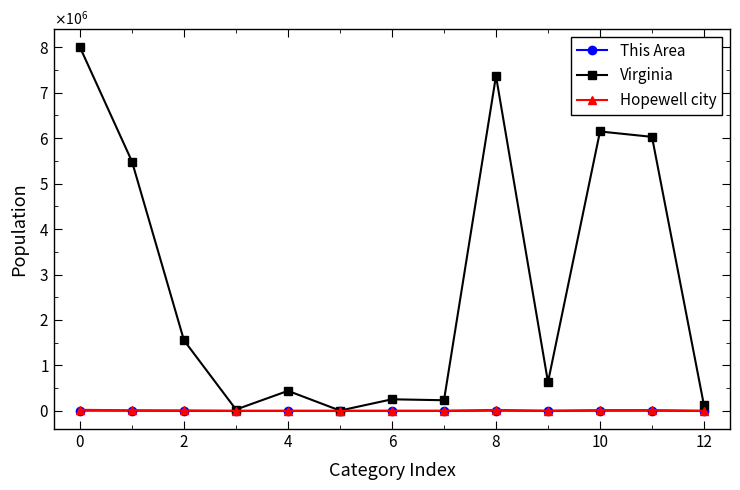

Does the chart display data point markers on the line(s)?

Yes